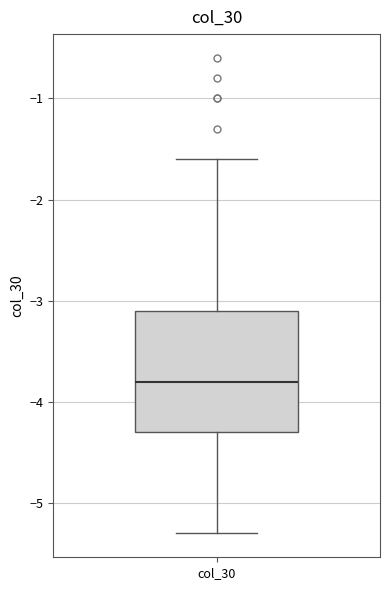

Where does the upper whisker of the box for col_30 end on the y-axis? The values are not printed on the chart, so give them approximately, as read against the axis.

-1.6